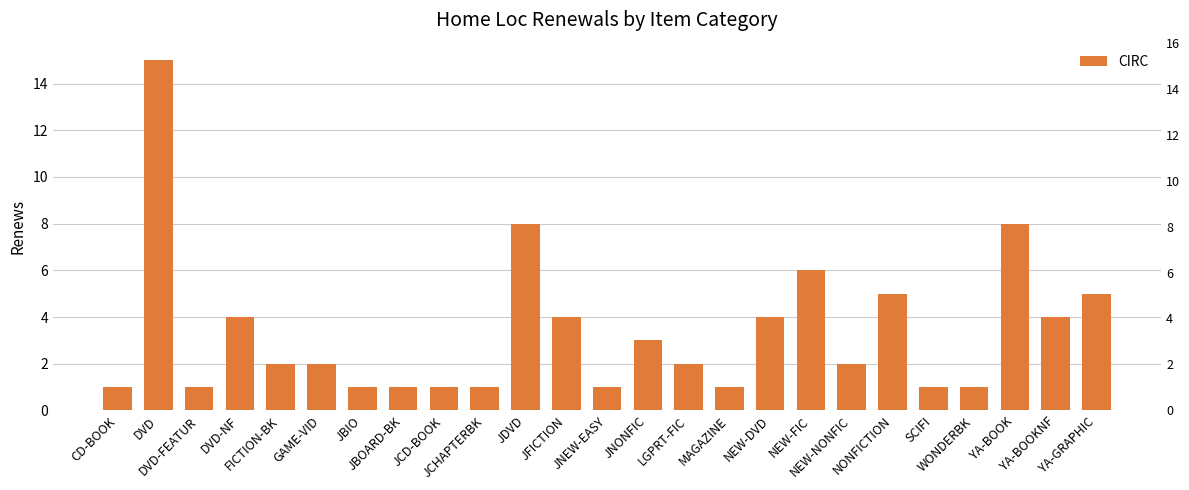

What is the label of the 3rd bar from the right?

YA-BOOK